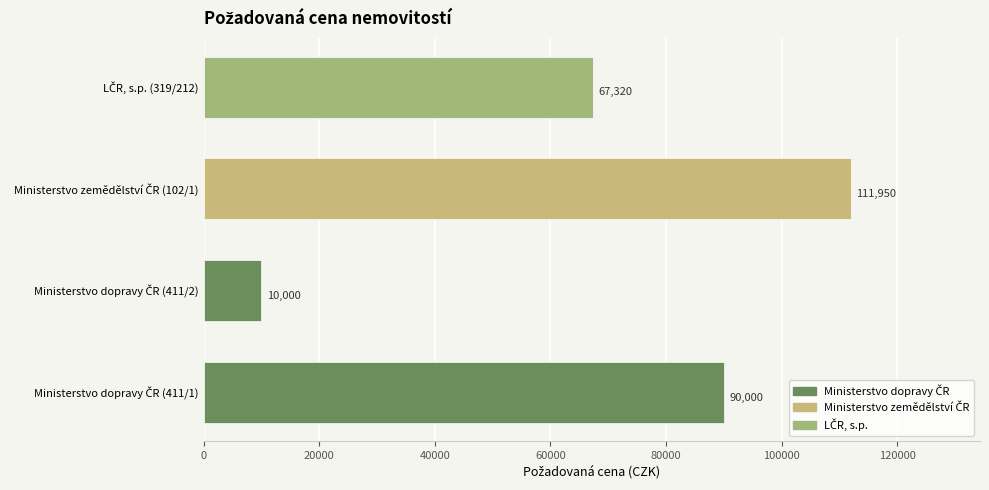

The value at Ministerstvo dopravy ČR (411/2) is 10000. True or false?

True